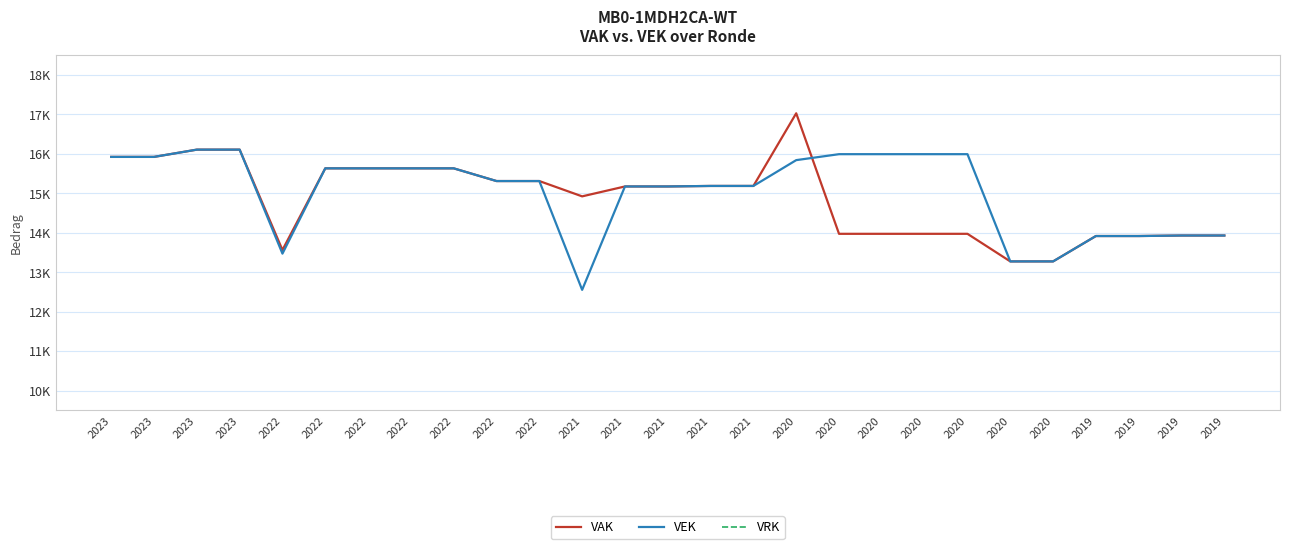

What is the difference between the maximum and minimum values in the VEK series?

3553